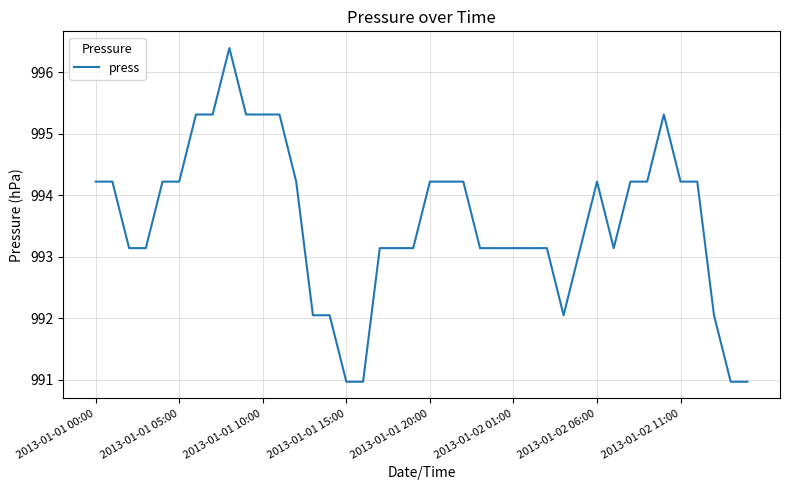

What is the maximum value shown in the chart?

996.4